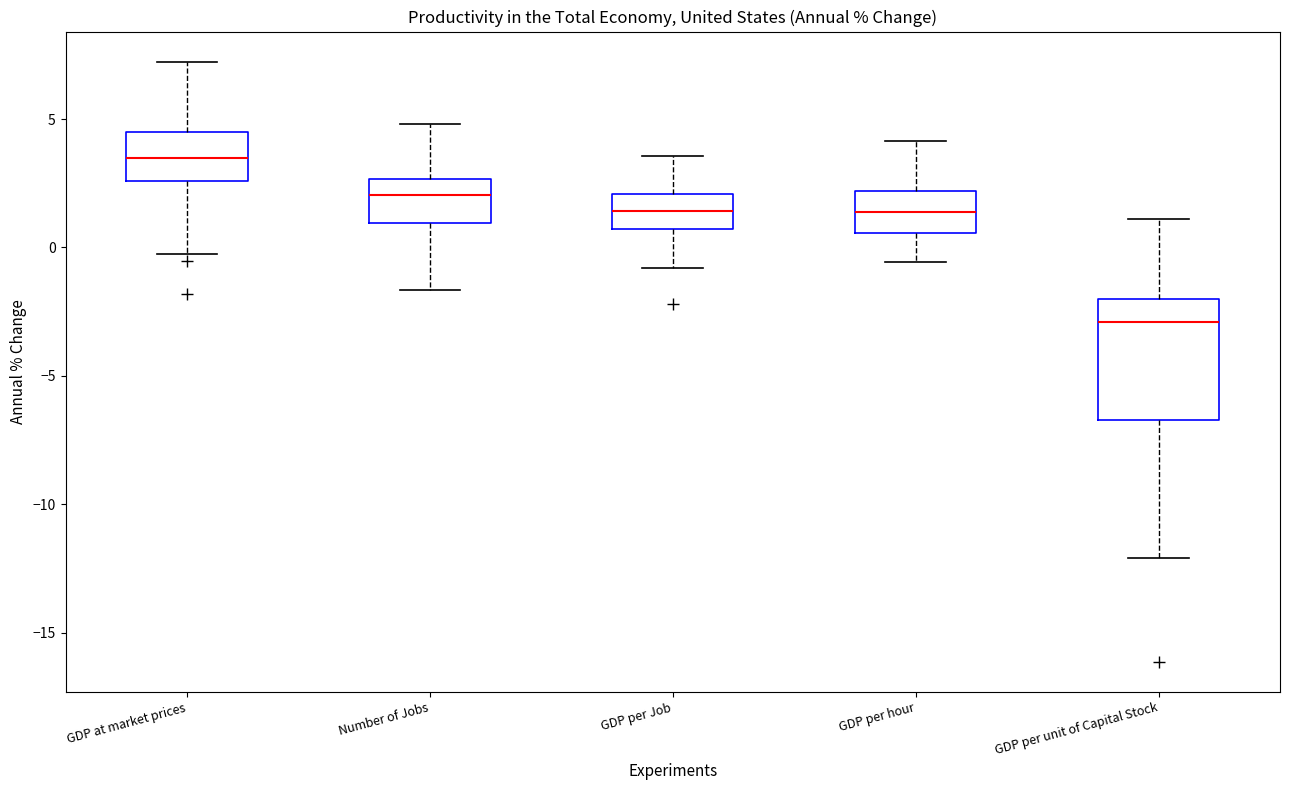

Reading left to right, read every box against the y-axis: the position of its median line, the range the box covers, and the ends of its whiskers. The values are not printed on the chart, so give them approximately, as read against the axis.

GDP at market prices: median 3.5, box 2.5 to 4.5, whiskers -0.5 to 7.0
Number of Jobs: median 2.0, box 1.0 to 2.5, whiskers -1.5 to 5.0
GDP per Job: median 1.5, box 0.5 to 2.0, whiskers -1.0 to 3.5
GDP per hour: median 1.5, box 0.5 to 2.0, whiskers -0.5 to 4.0
GDP per unit of Capital Stock: median -3.0, box -6.5 to -2.0, whiskers -12.0 to 1.0